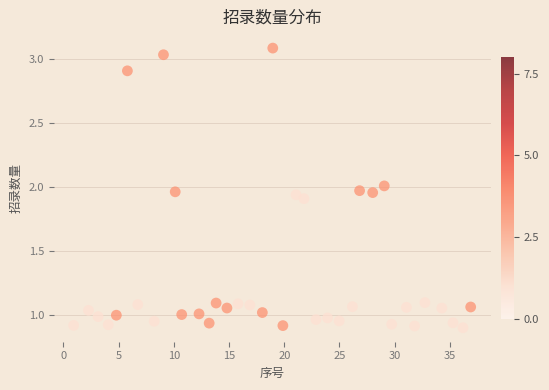

What is the range of Y values (max minus min)?

2.2